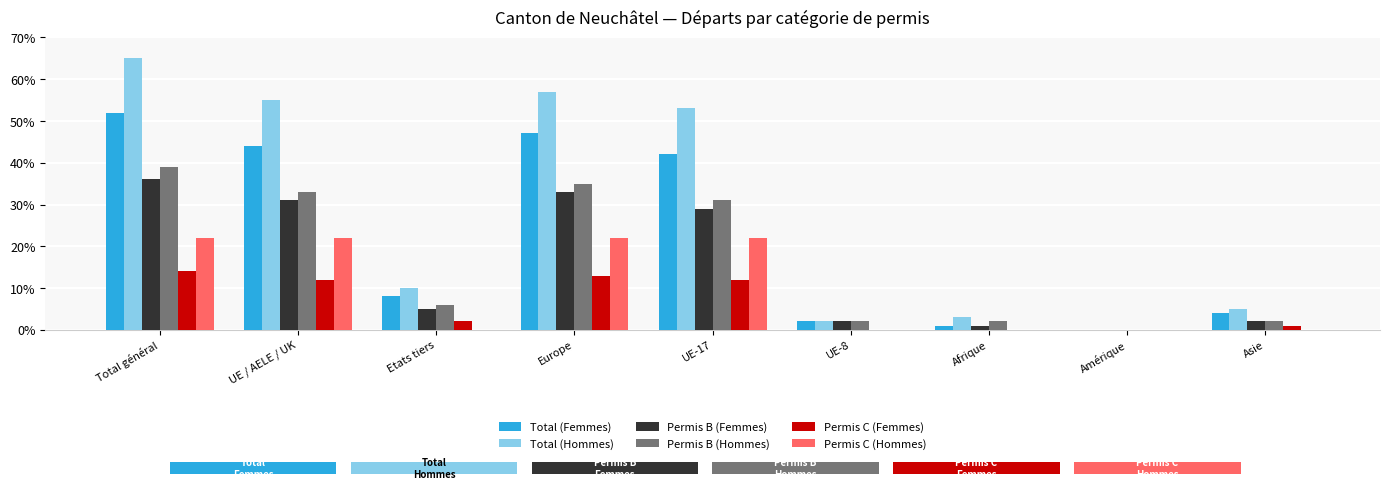

Reading left to right, list all the values displayed in this chart.

Total (Femmes): 52	44	8	47	42	2	1	0	4
Total (Hommes): 65	55	10	57	53	2	3	0	5
Permis B (Femmes): 36	31	5	33	29	2	1	0	2
Permis B (Hommes): 39	33	6	35	31	2	2	0	2
Permis C (Femmes): 14	12	2	13	12	0	0	0	1
Permis C (Hommes): 22	22	0	22	22	0	0	0	0